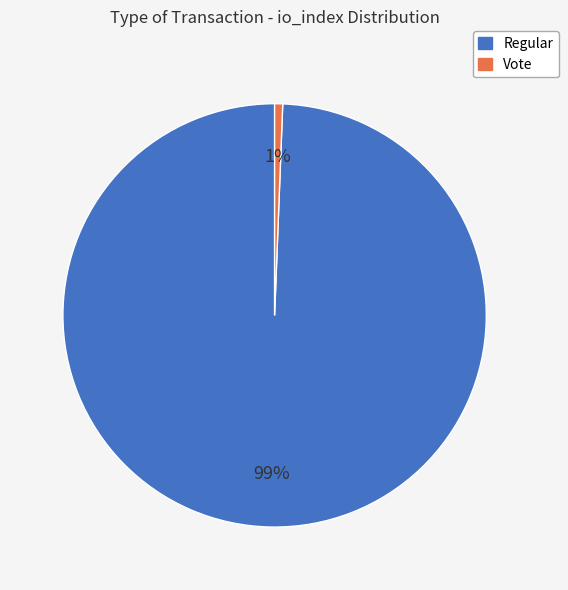

To the nearest percent, what is the average slice percentage?

50%